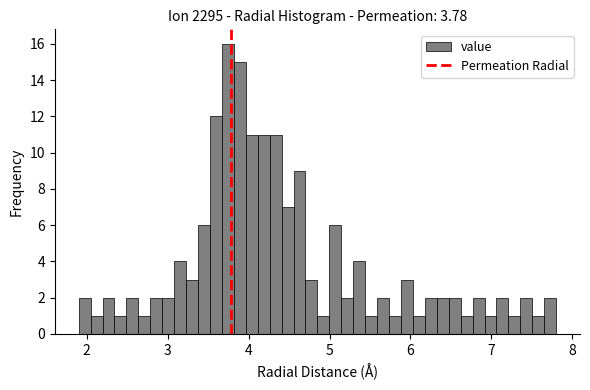

Read against the x-axis, roughly where is the centre of the tallest bar?

3.7